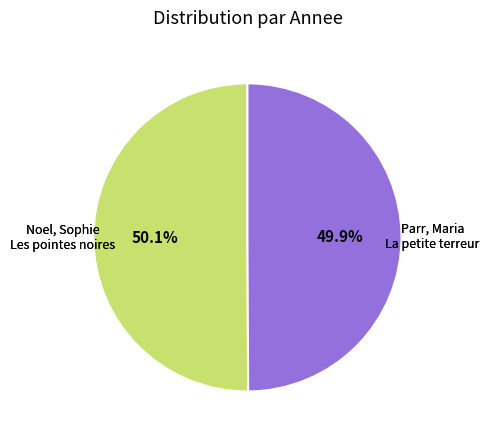

Does any single category account for the majority?

Yes